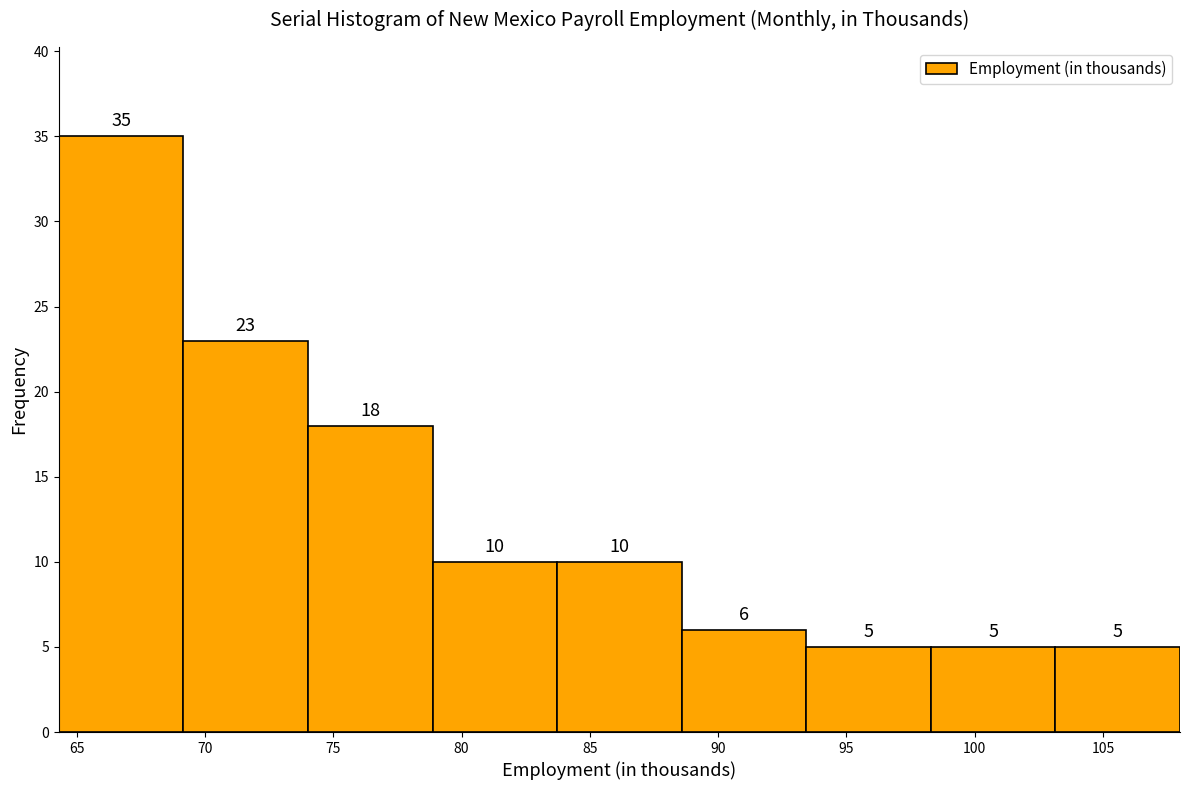

Which range on the x-axis has the tallest bar?

64.5 to 69.0